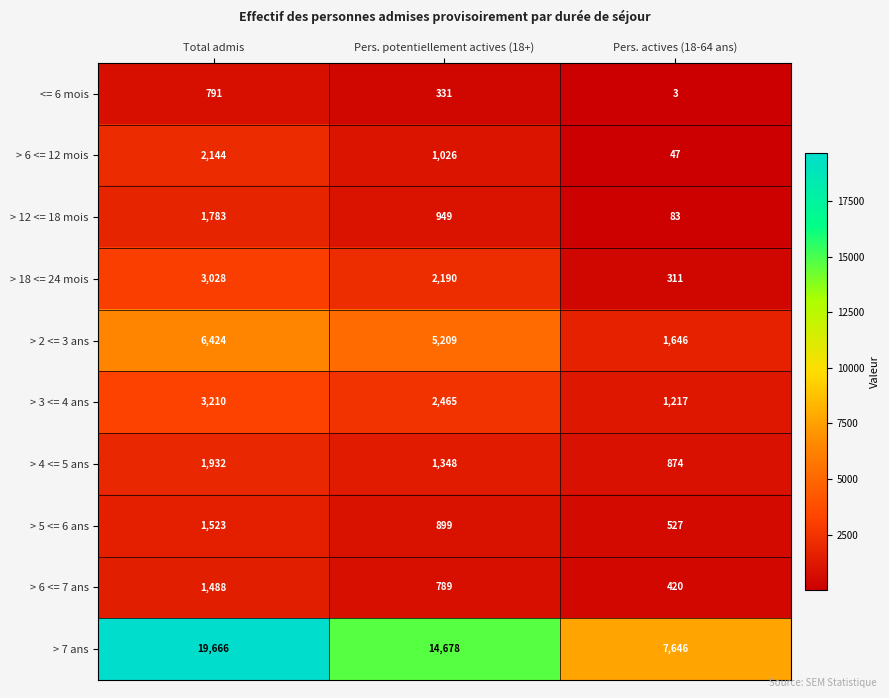

Which label corresponds to the smallest value in the chart?

Pers. actives (18-64 ans)